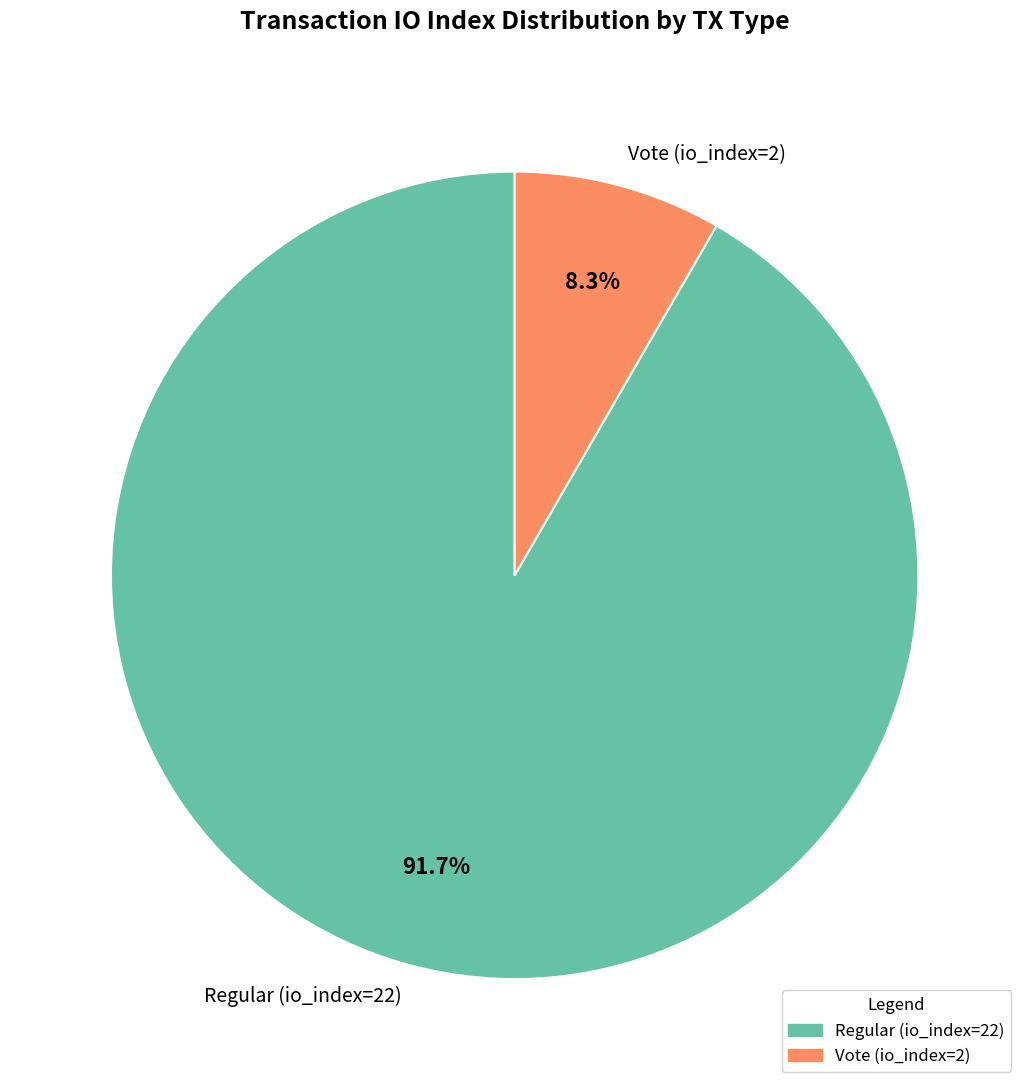

What is the ratio of the value at Regular (io_index=22) to the value at Vote (io_index=2)?

11.0